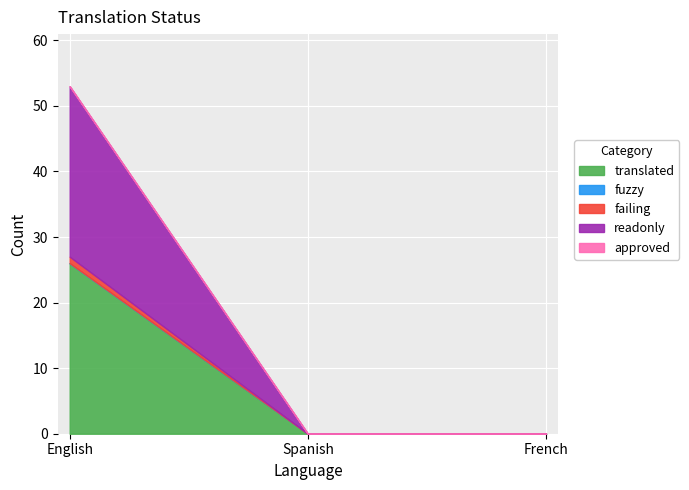

What is the label of the 2nd point from the right?

Spanish